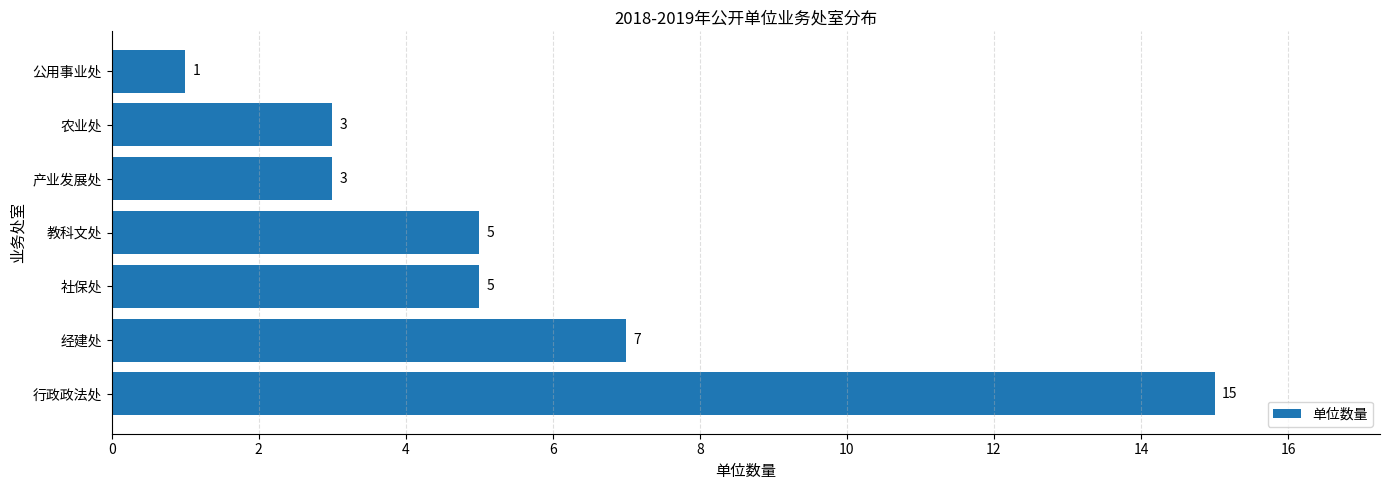

Reading bottom to top, what are all the values shown in this chart?

行政政法处=15	经建处=7	社保处=5	教科文处=5	产业发展处=3	农业处=3	公用事业处=1